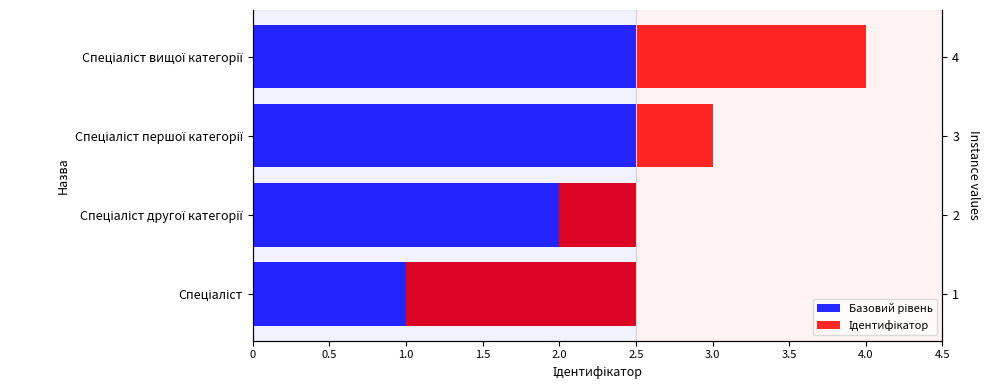

Which has a higher value, 1.5 or 1.0?

1.5